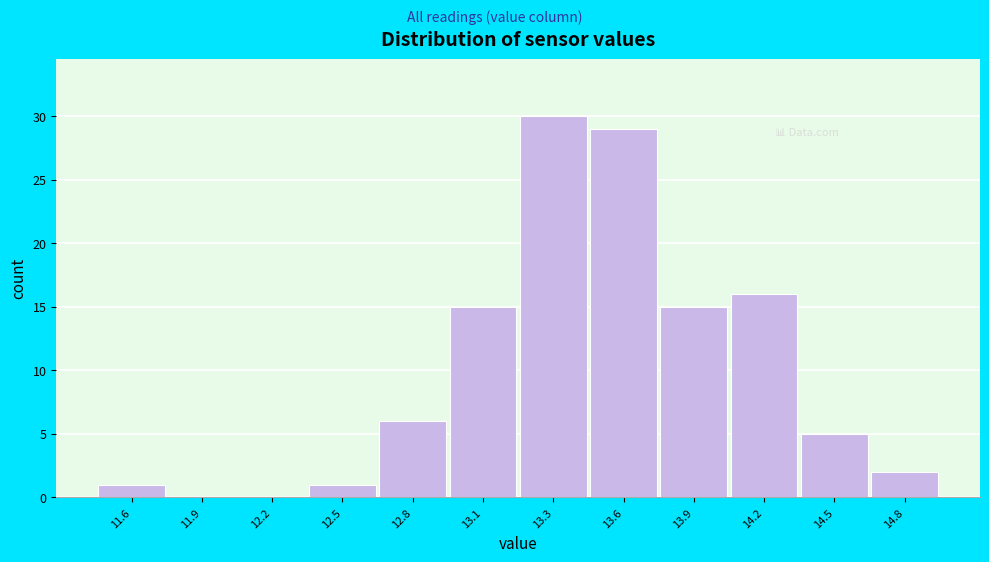

Reading right to left, what are all the values shown in this chart?

14.8=2	14.5=5	14.2=16	13.9=15	13.6=29	13.3=30	13.1=15	12.8=6	12.5=1	12.2=0	11.9=0	11.6=1